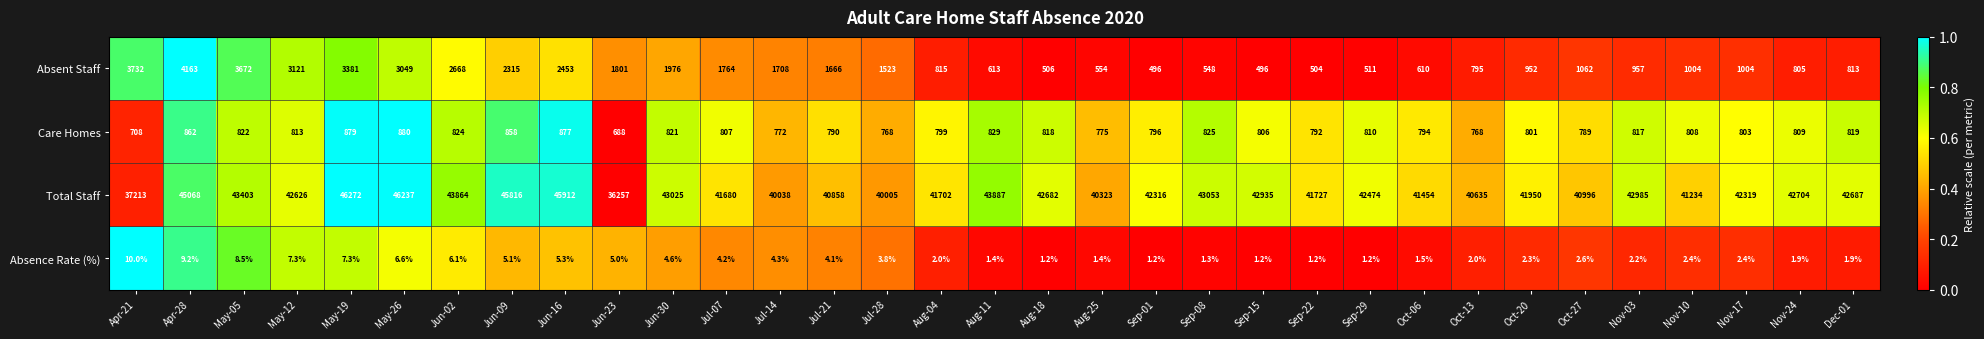

True or false: Total Staff has a value of 16168.1 at Aug-04.

False